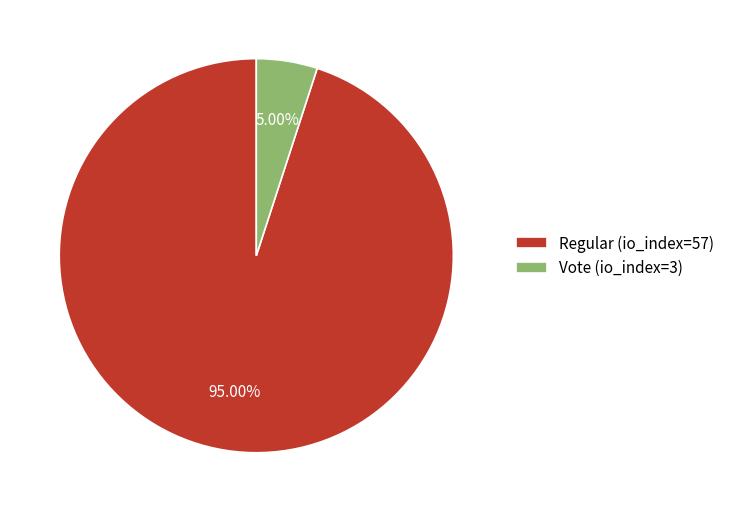

Which slice is the largest?

Regular (io_index=57)